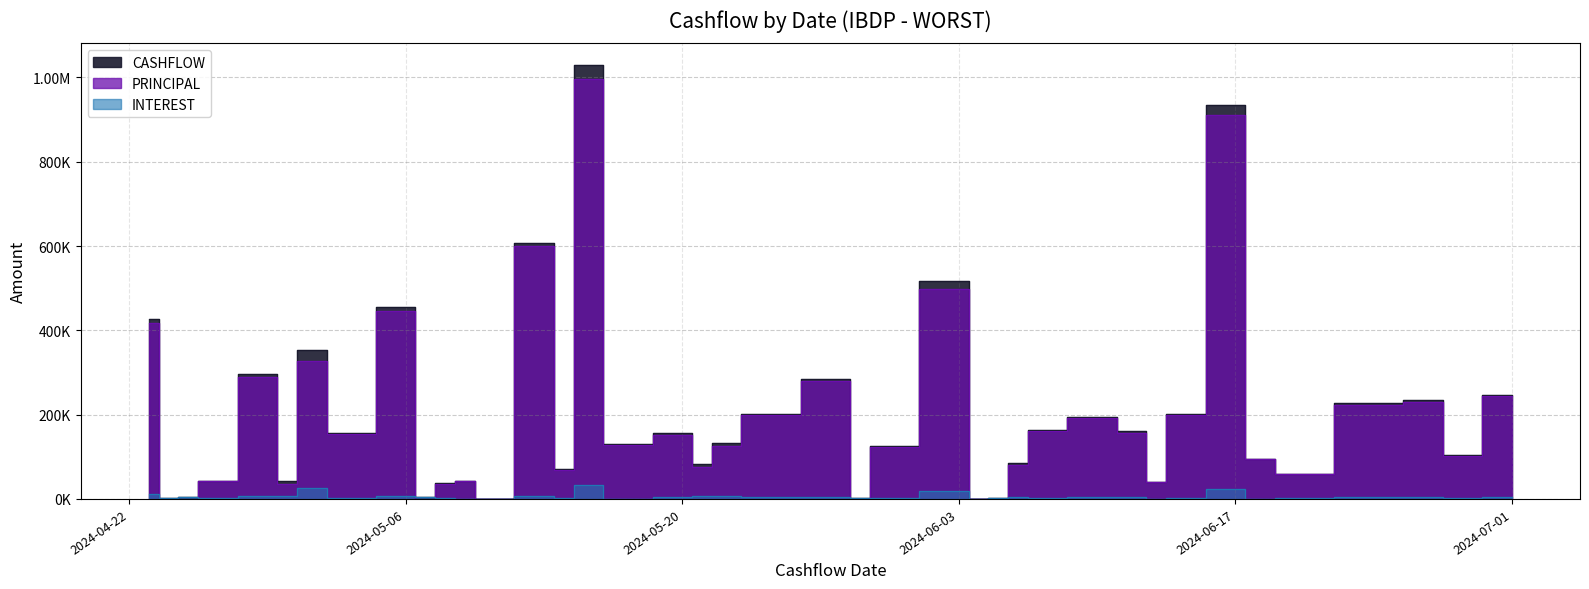

Which series has the largest total across all categories?

CASHFLOW